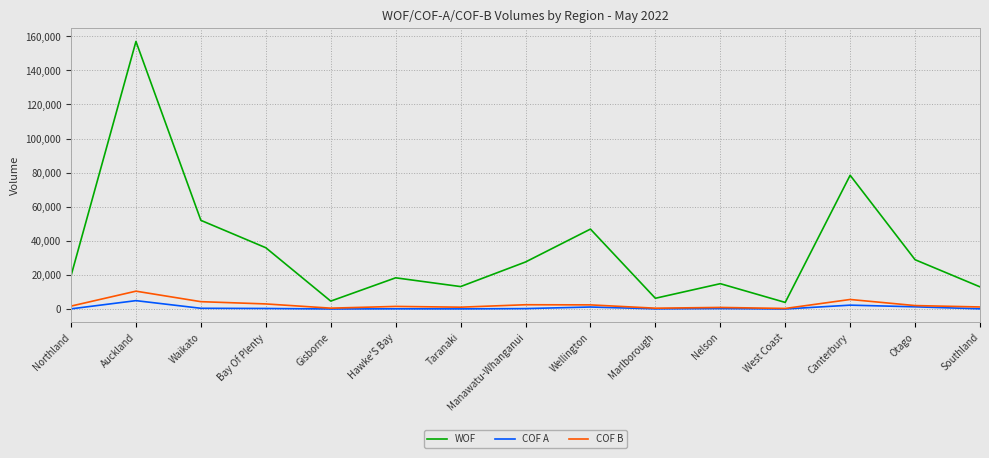

At which label is WOF closest to 80430?

Canterbury